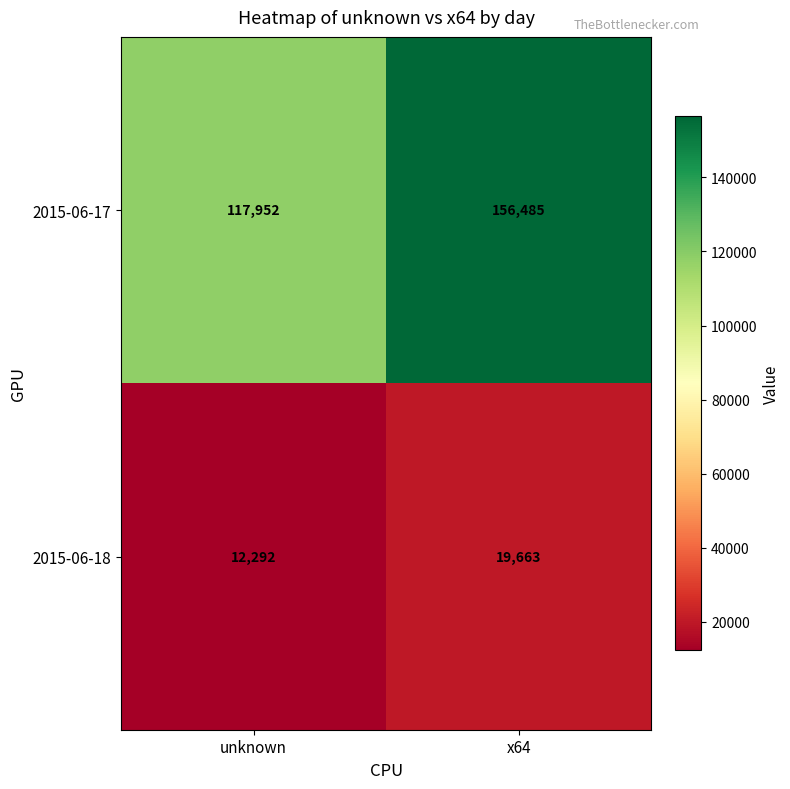

Reading left to right, list all the values displayed in this chart.

2015-06-17: unknown=117952	x64=156485
2015-06-18: unknown=12292	x64=19663